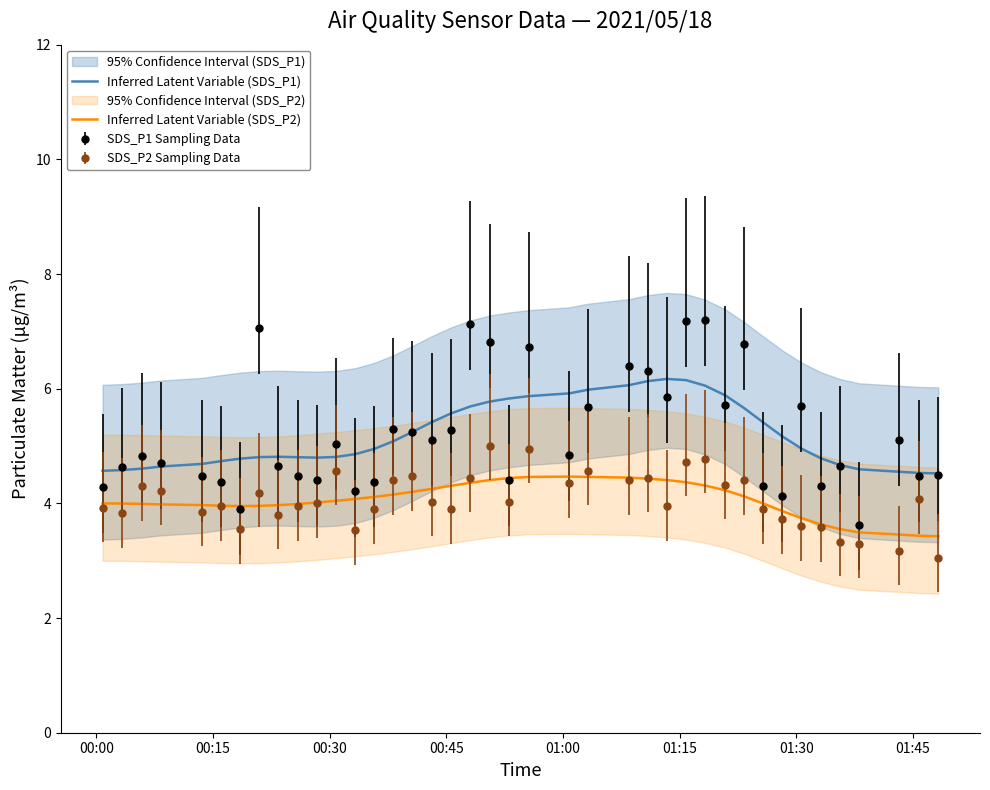

What is the maximum value for Inferred Latent Variable (SDS_P2)?

4.5